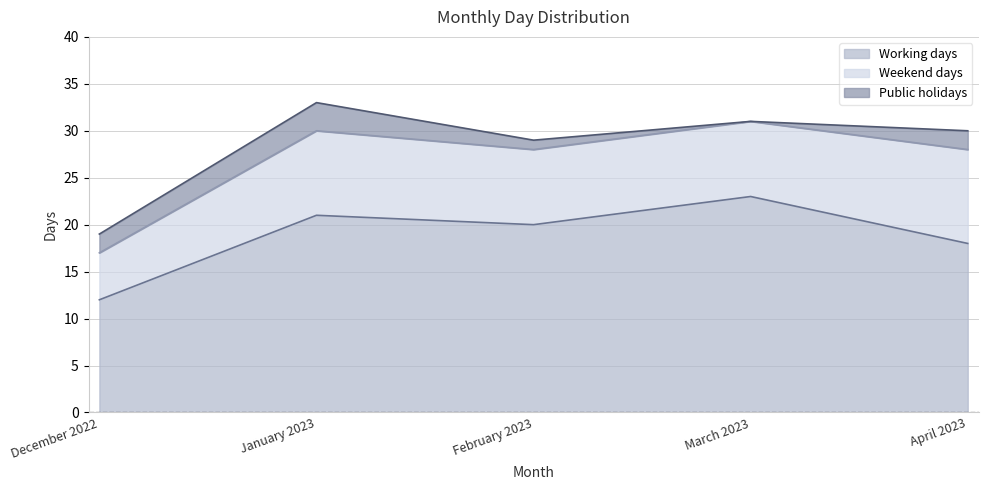

Reading left to right, list all the values displayed in this chart.

Working days: December 2022=12	January 2023=21	February 2023=20	March 2023=23	April 2023=18
Weekend days: December 2022=5	January 2023=9	February 2023=8	March 2023=8	April 2023=10
Public holidays: December 2022=2	January 2023=3	February 2023=1	March 2023=0	April 2023=2